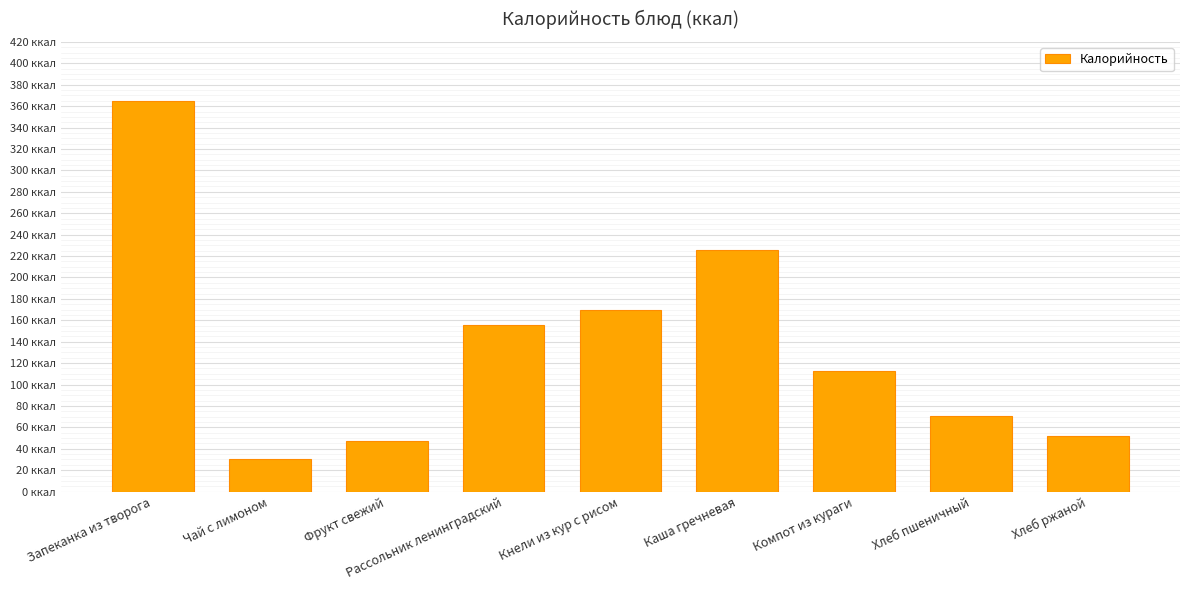

What is the label of the 7th bar from the right?

Фрукт свежий